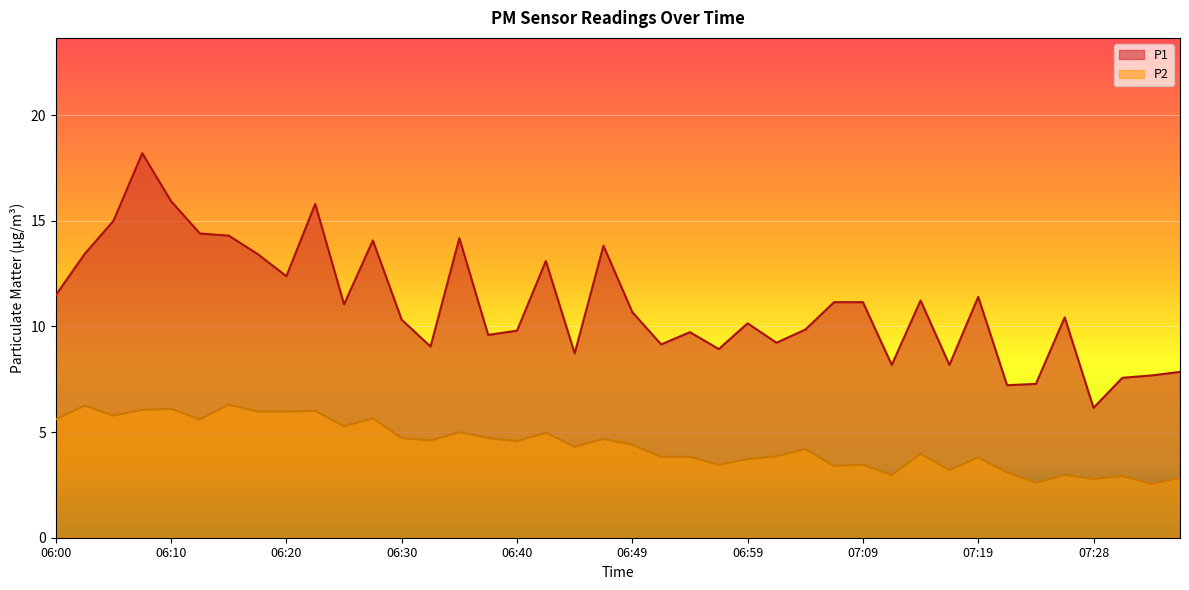

At which category does the chart reach its peak across all series?

06:08